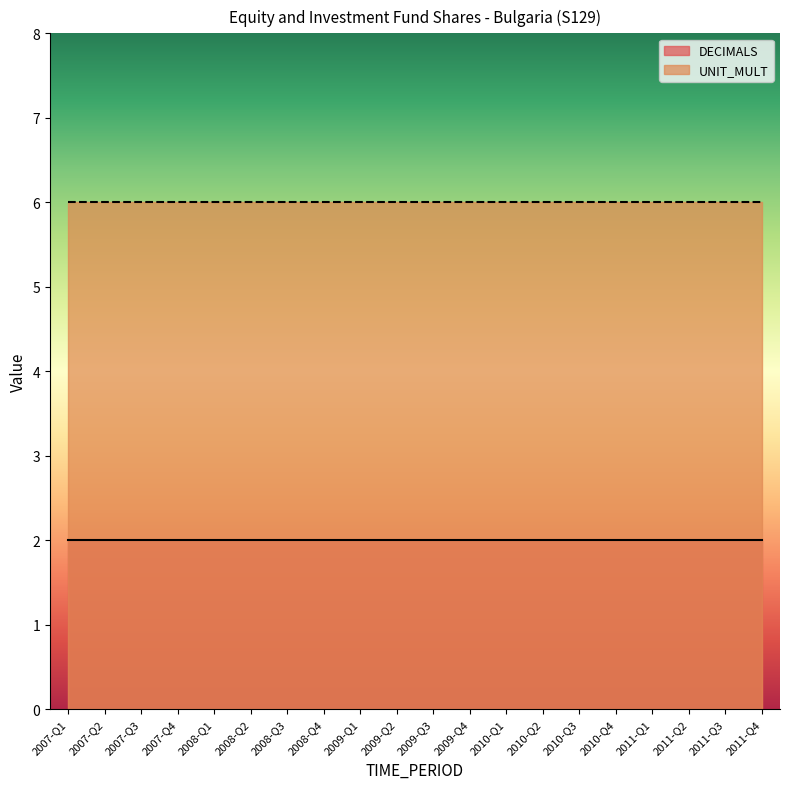

Does the chart have visible grid lines?

No